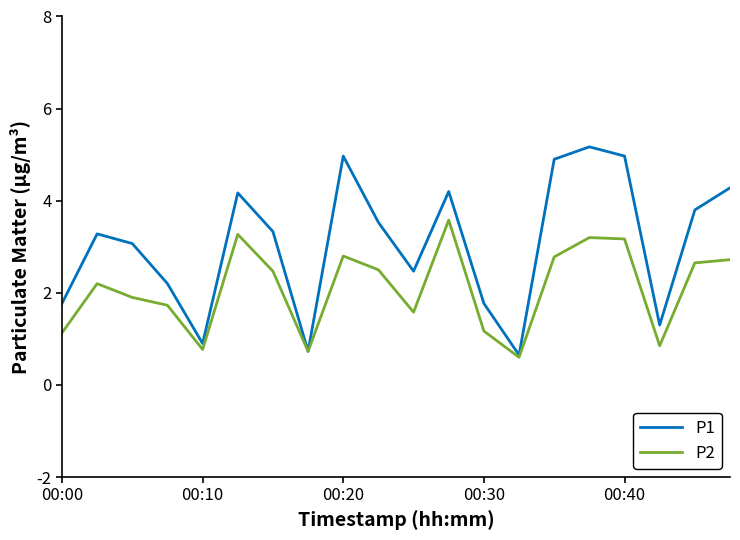

List the series in order of their peak value, lowest first.

P2, P1